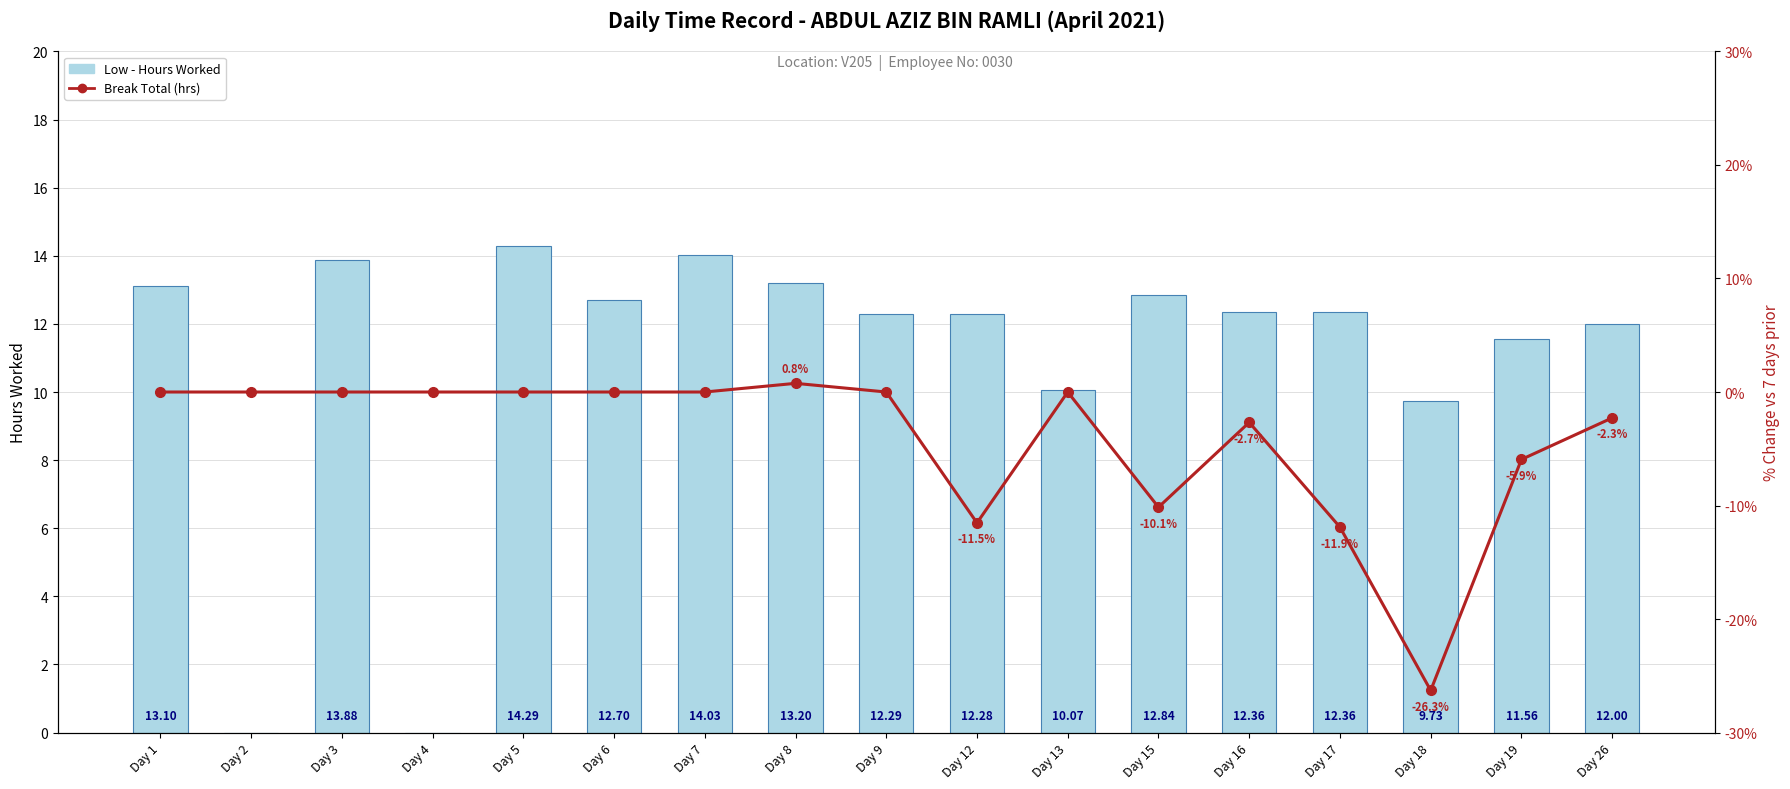

What is the difference between the maximum and minimum values in the Break Total (hrs) series?

27.1